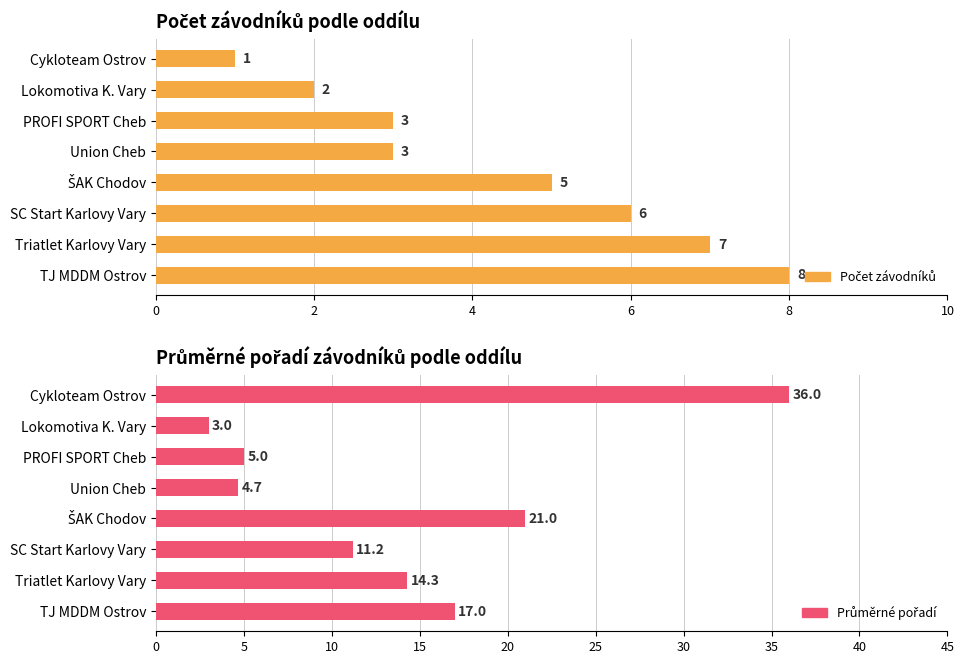

Which series has the largest total across all categories?

Průměrné pořadí